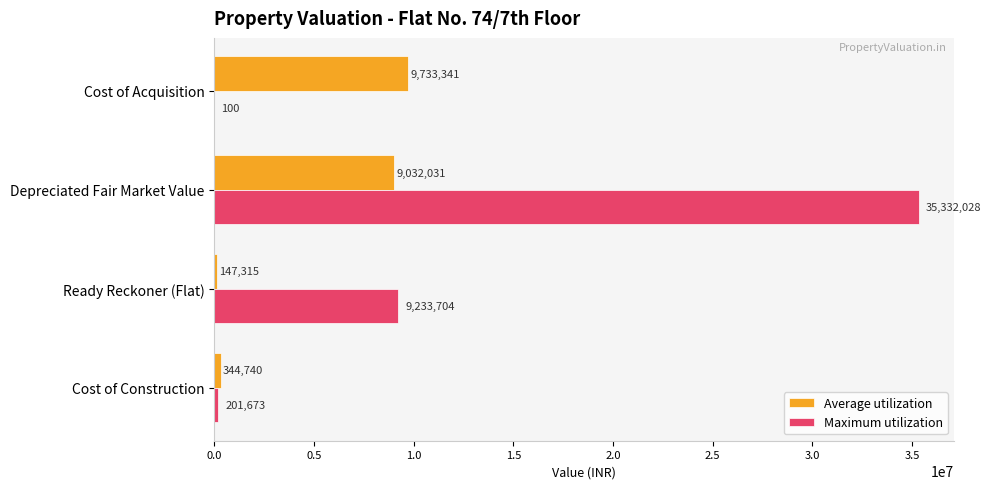

What is the maximum value shown in the chart?

35332028